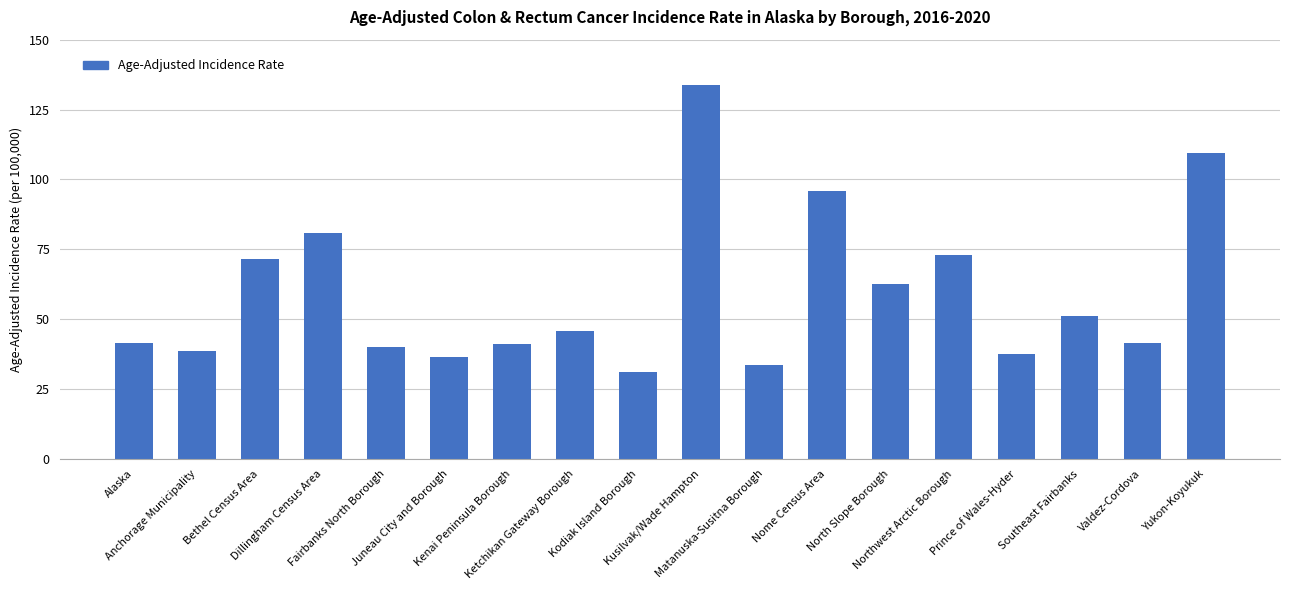

What is the value of the 7th bar from the left?

41.0